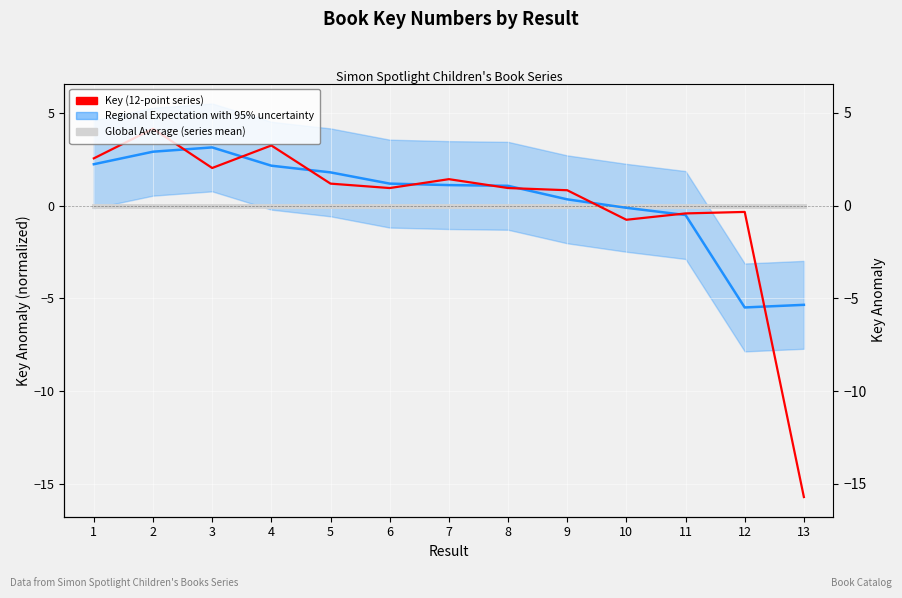

What is the difference between the maximum and minimum values in the Regional Expectation with 95% uncertainty series?

8.6